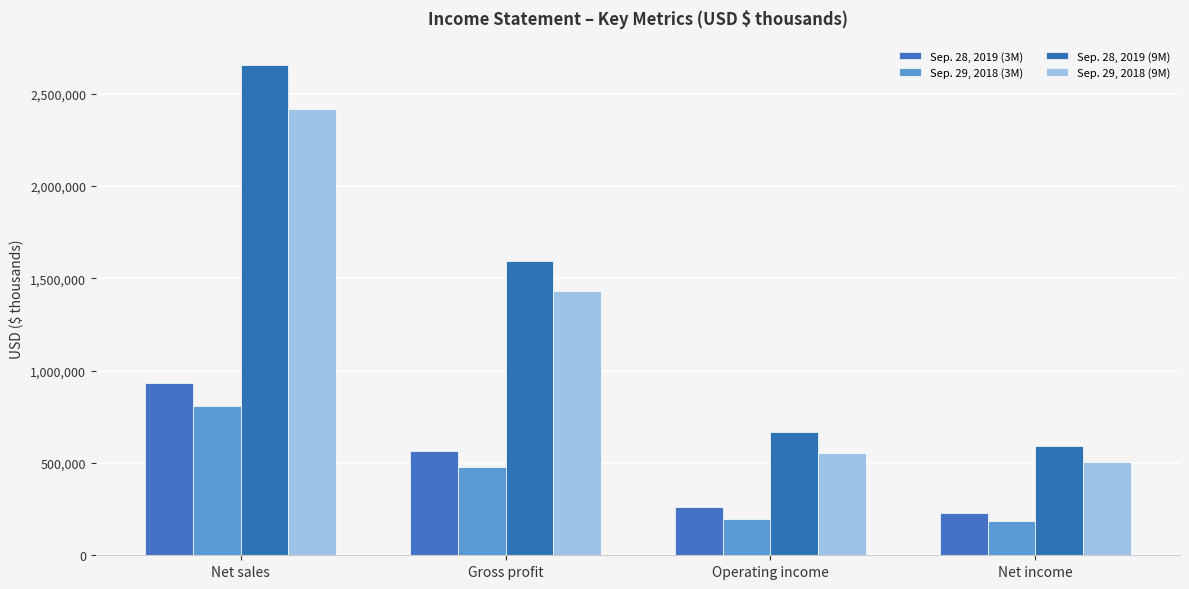

At Net income, list the series in order from largest to smallest.

Sep. 28, 2019 (9M), Sep. 29, 2018 (9M), Sep. 28, 2019 (3M), Sep. 29, 2018 (3M)